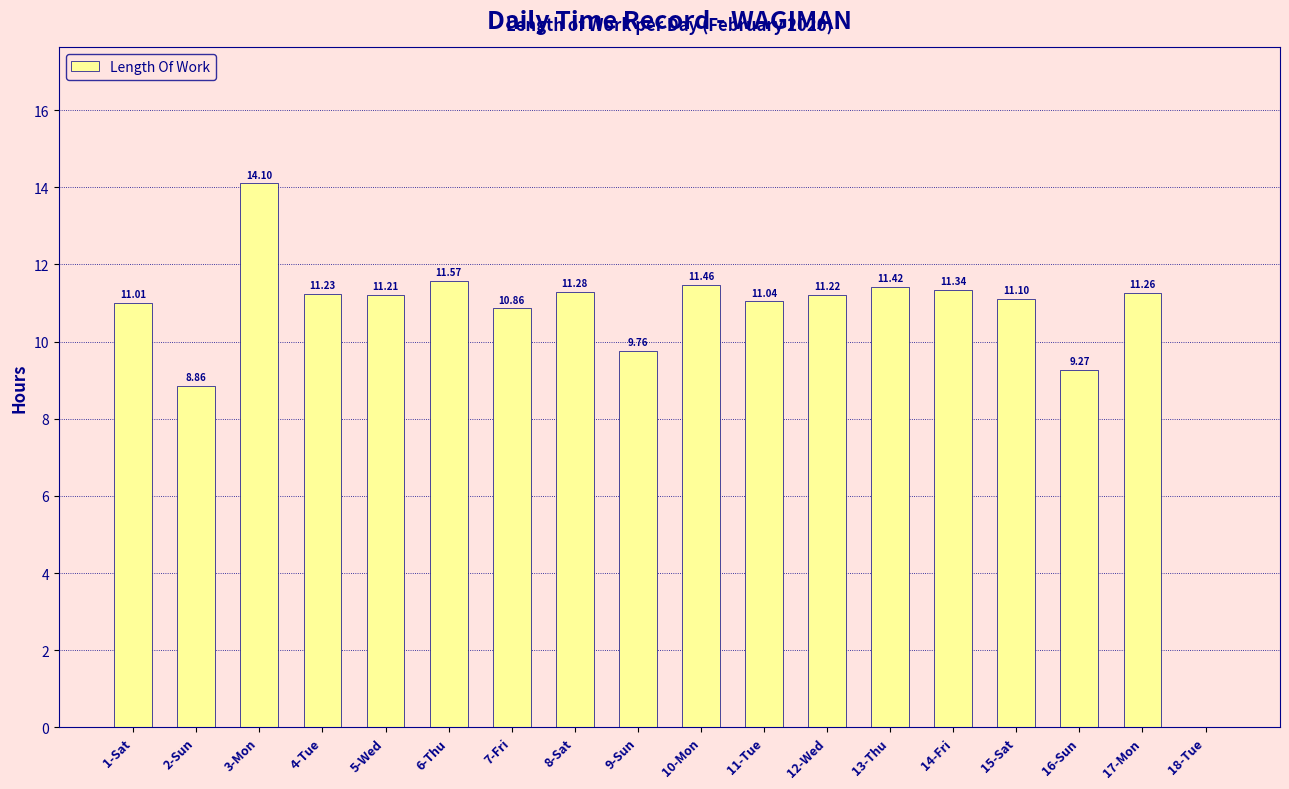

Is it true that the value at 14-Fri is 11.3?

True